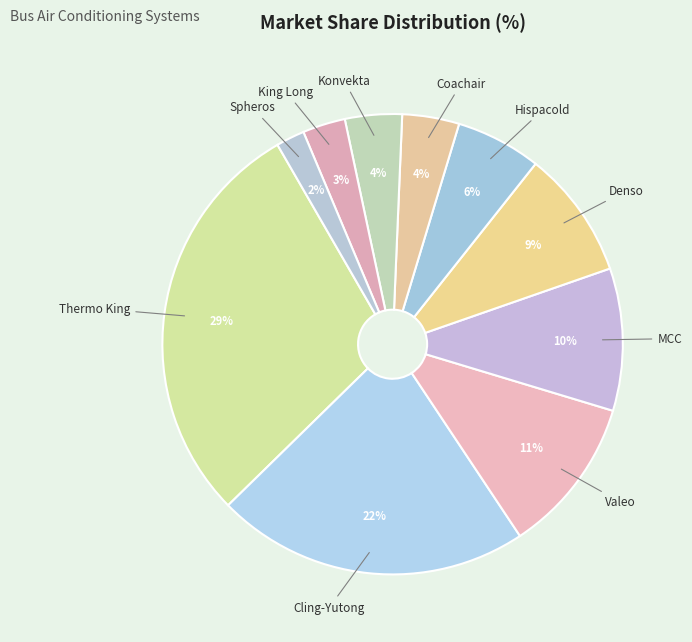

Does King Long account for over 50% of the chart?

No